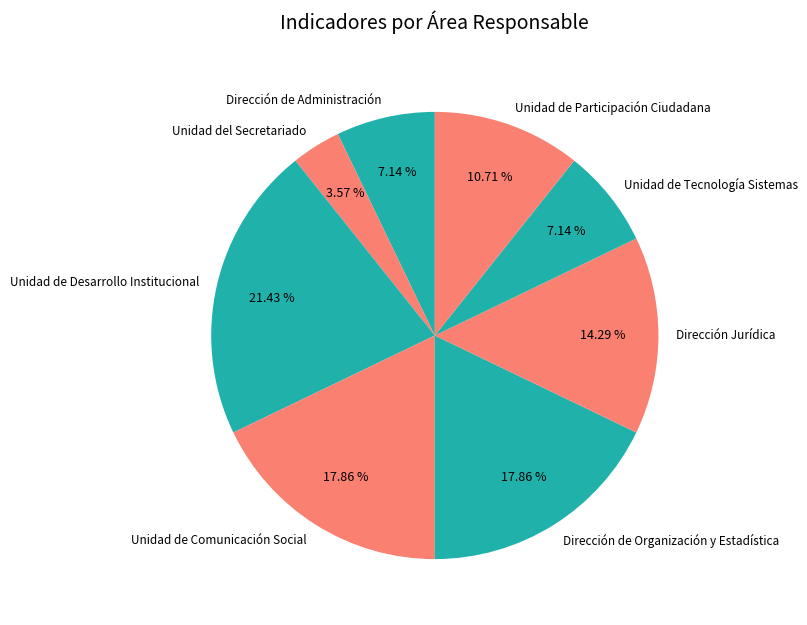

How many slices are in this pie chart?

8